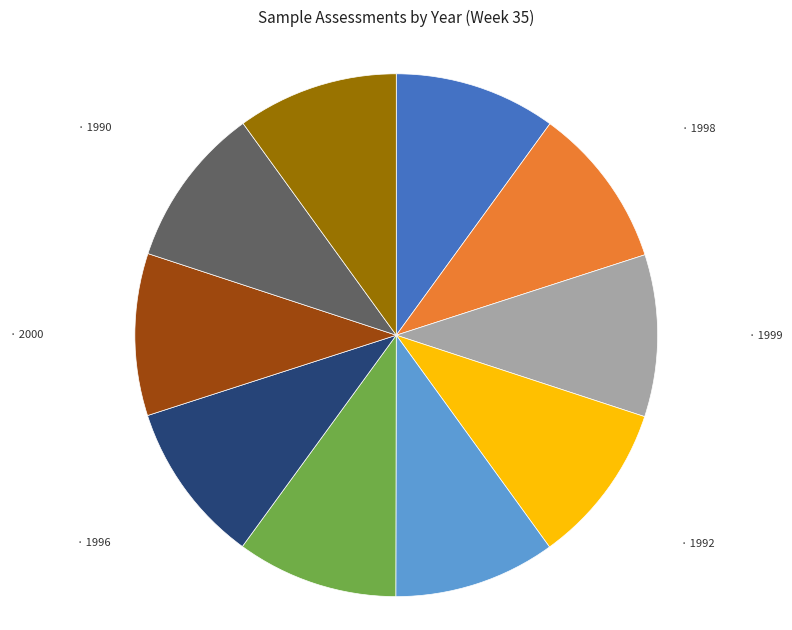

Does any single category account for the majority?

No